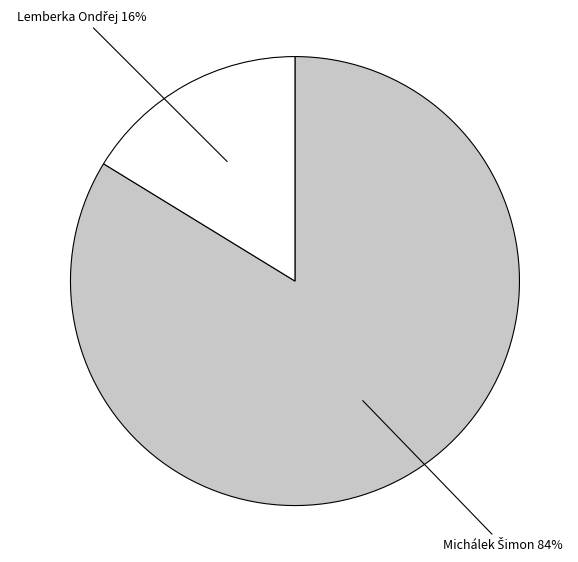

To the nearest percent, what is the average slice percentage?

50%